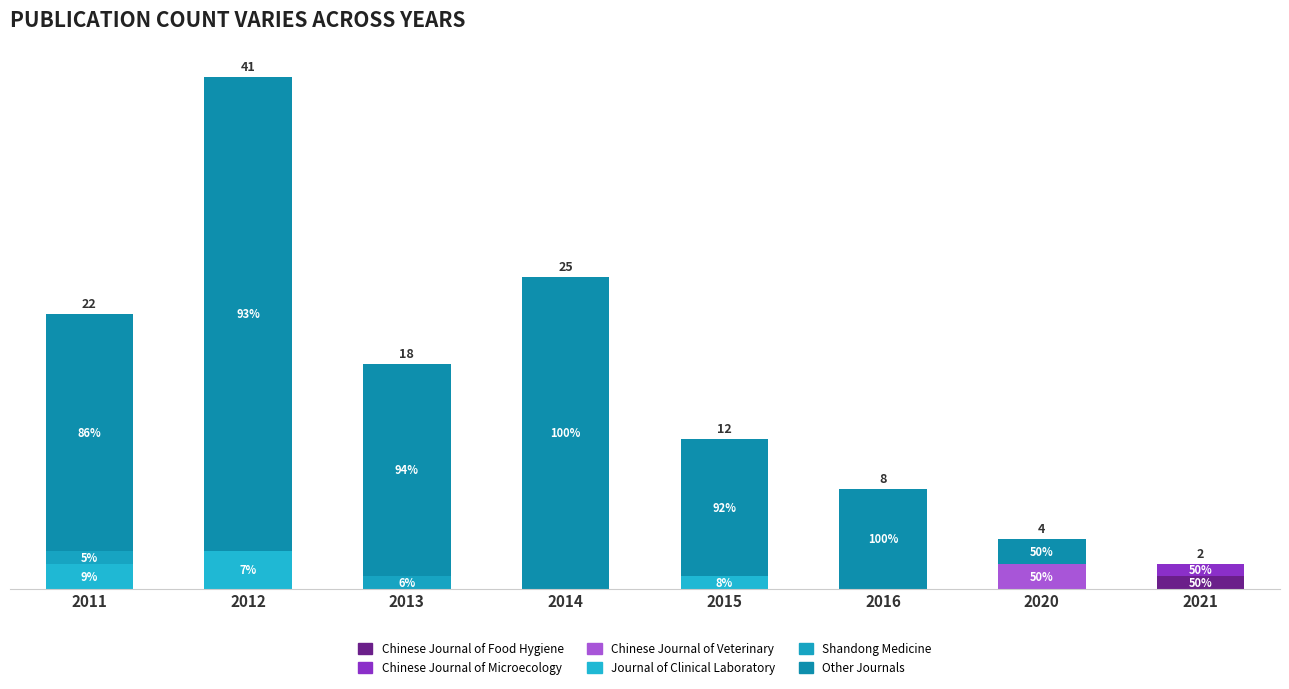

At which label is Shandong Medicine closest to 0?

2012